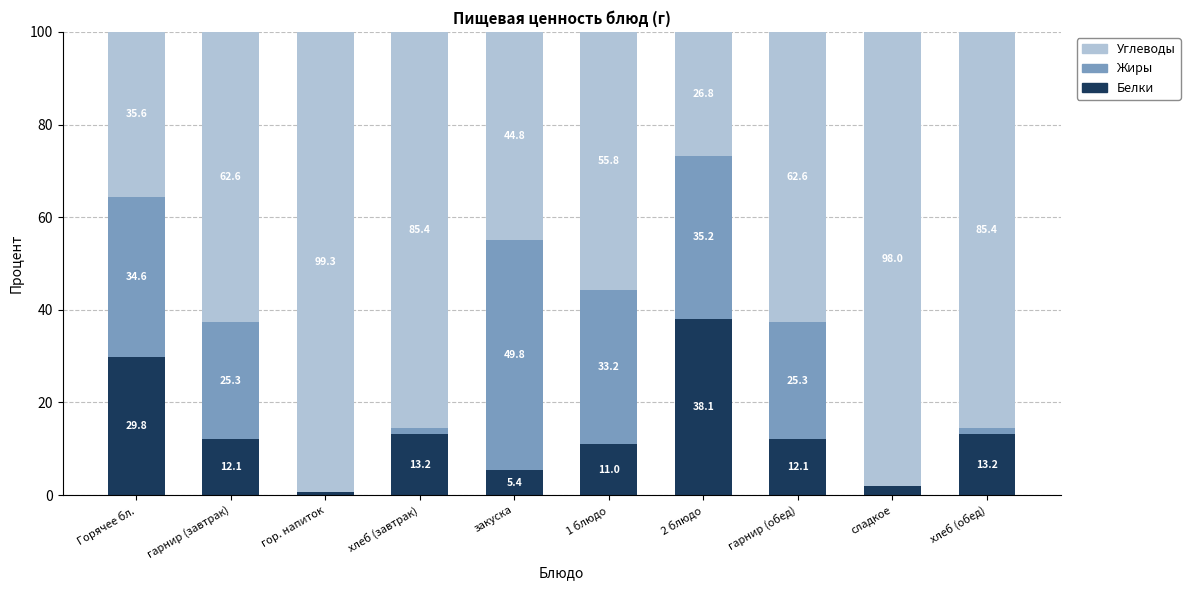

What is the total value across all series at гарнир (обед)?

100.0